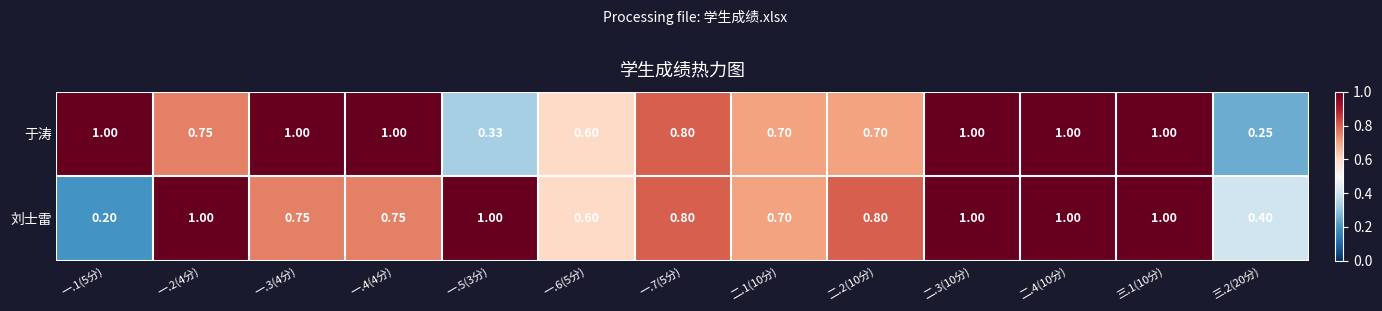

Which series has the widest spread of values?

刘士雷